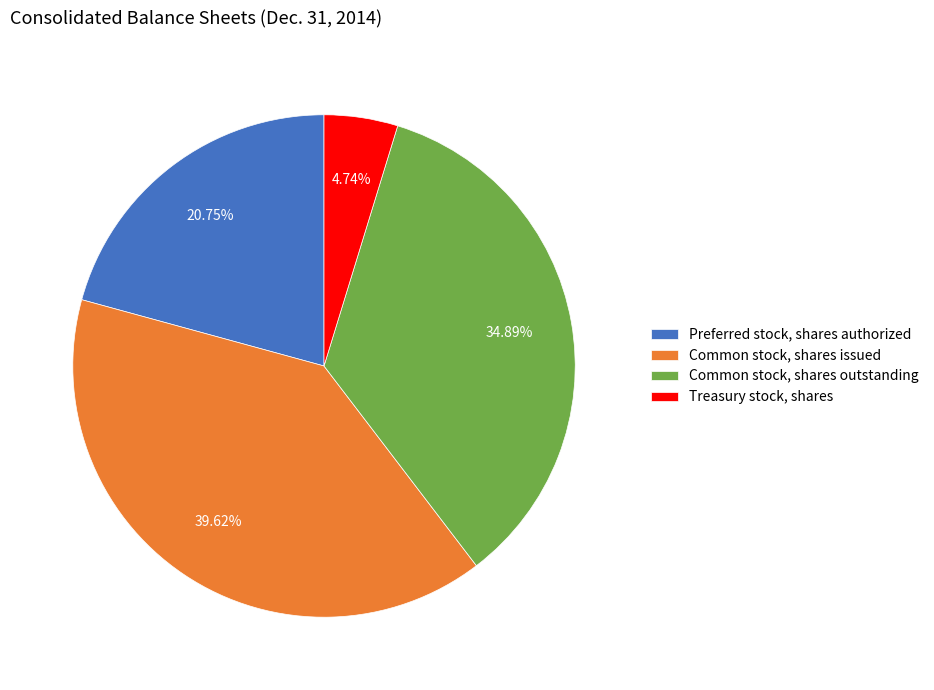

The Common stock, shares outstanding slice represents 48% of the pie. True or false?

False